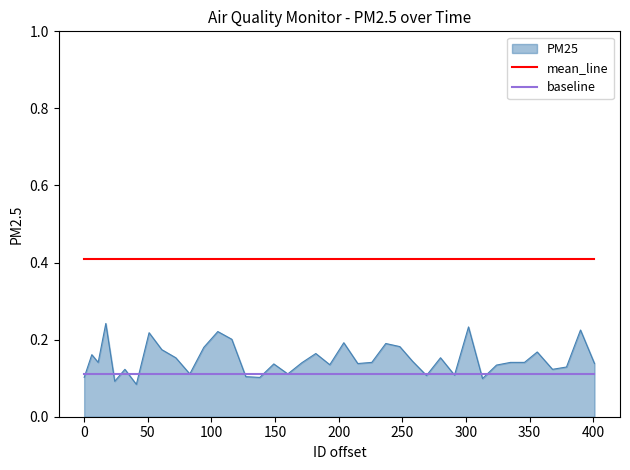

Which series has the widest spread of values?

PM25